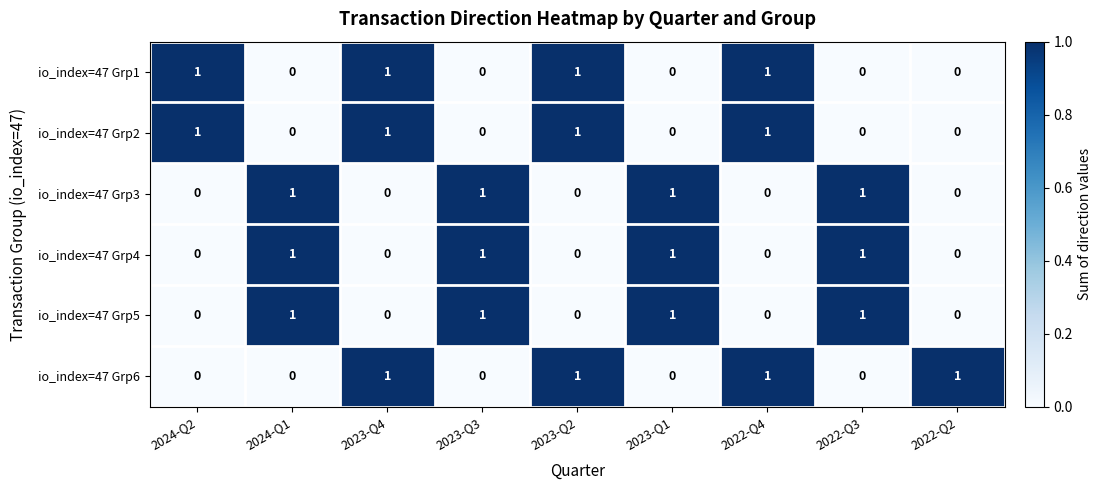

What is the total value across all series at 2023-Q2?

3